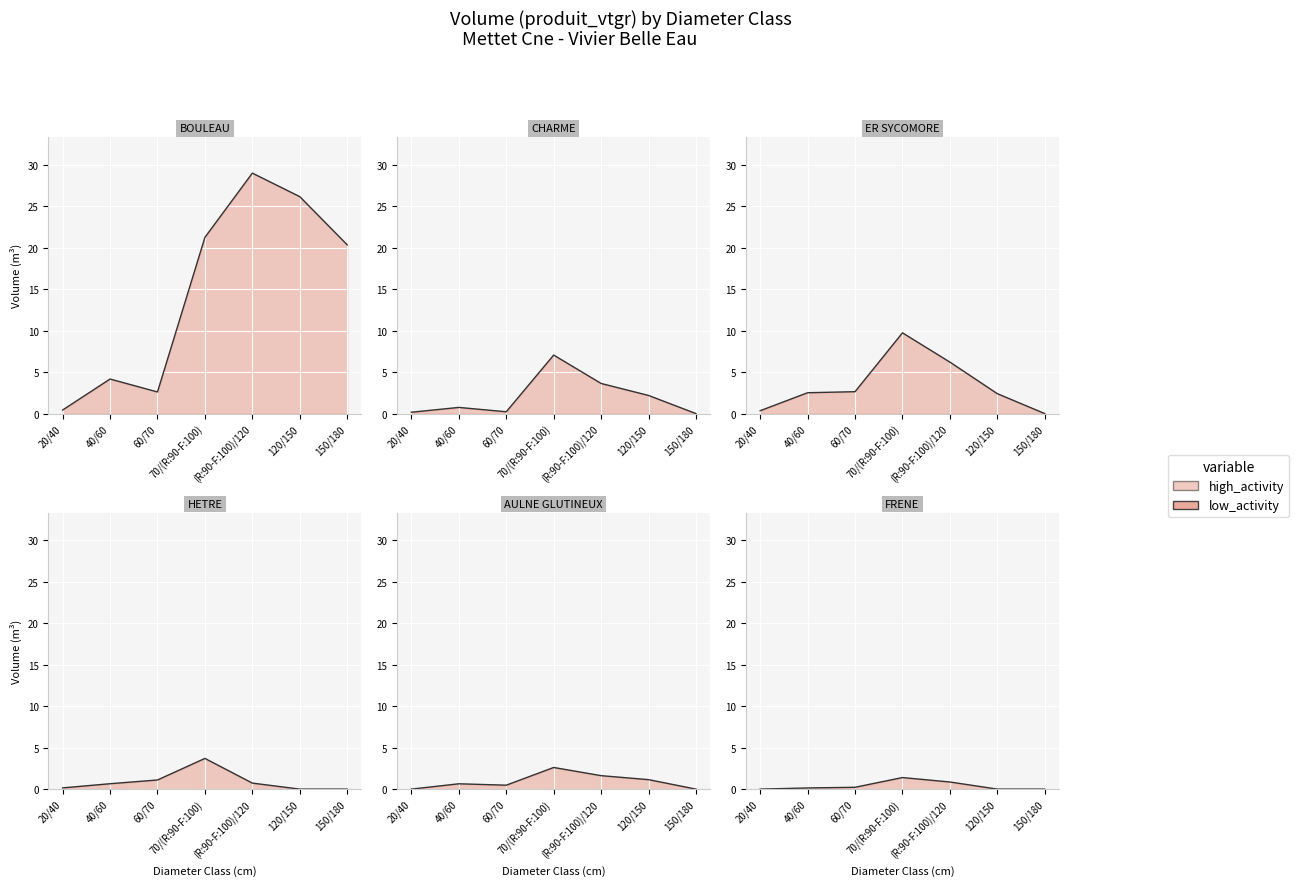

What is the total value across all series at (R:90-F:100)/120?

42.0